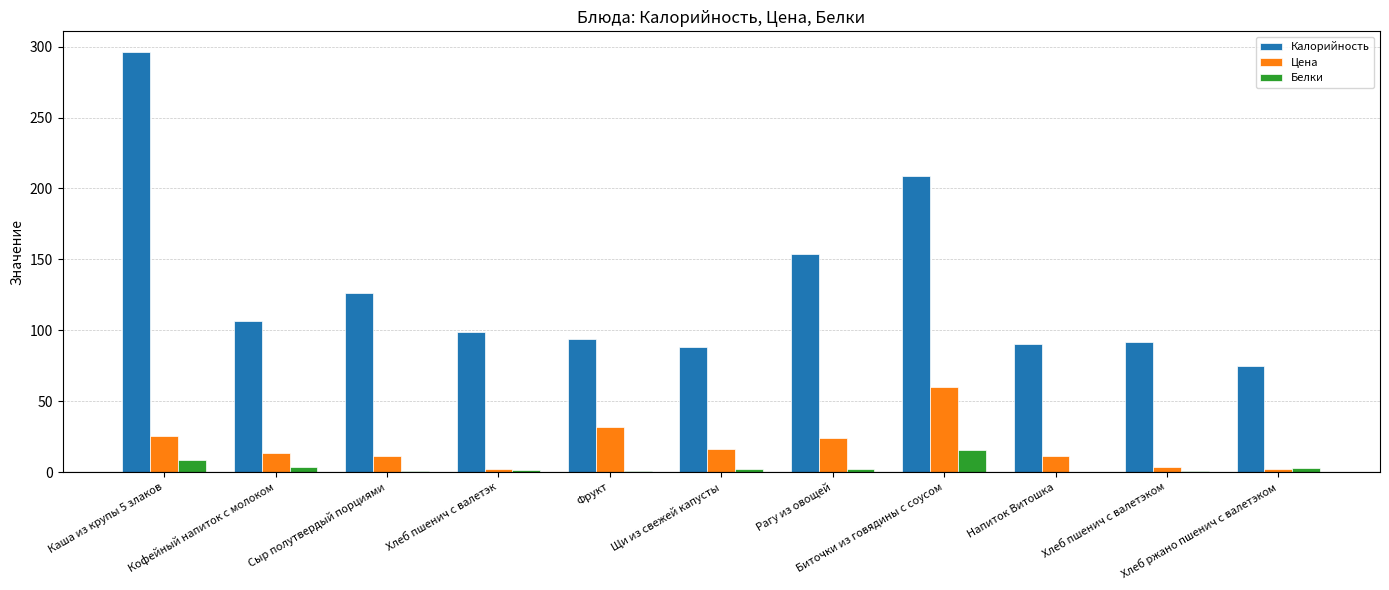

What is the sum of all Калорийность values?

1429.4